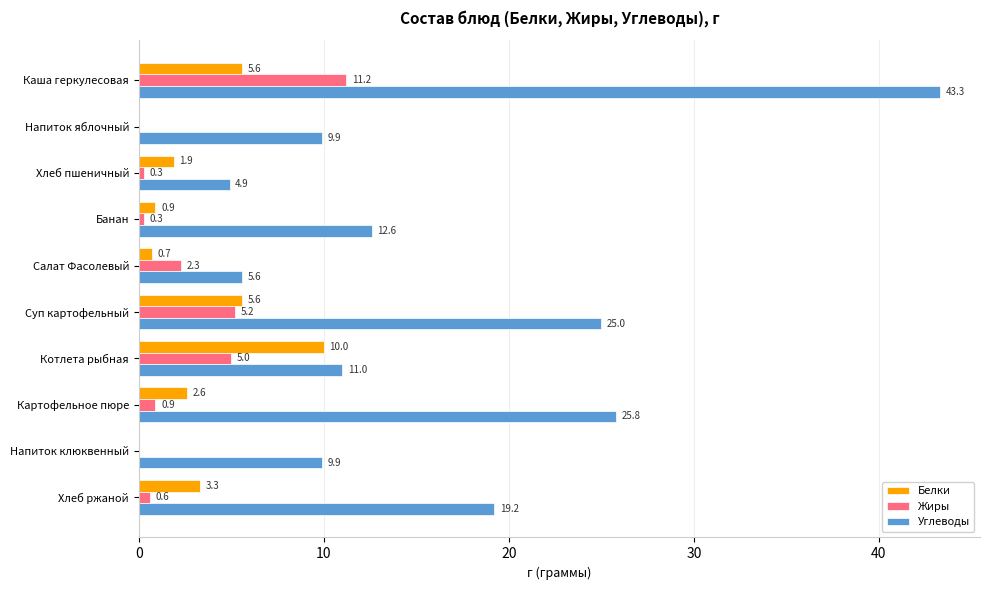

Which series changed the most between Суп картофельный and Хлеб ржаной?

Углеводы